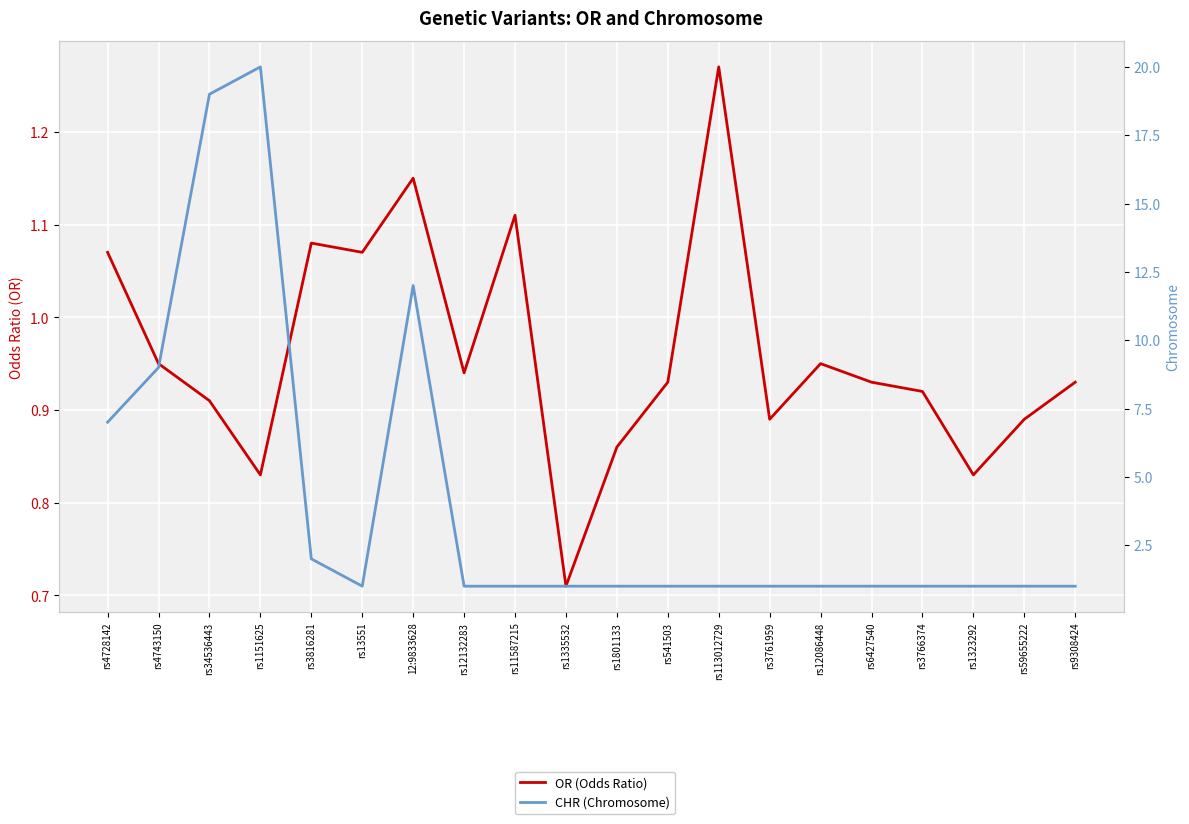

True or false: OR (Odds Ratio) and CHR (Chromosome) cross at least once.

True